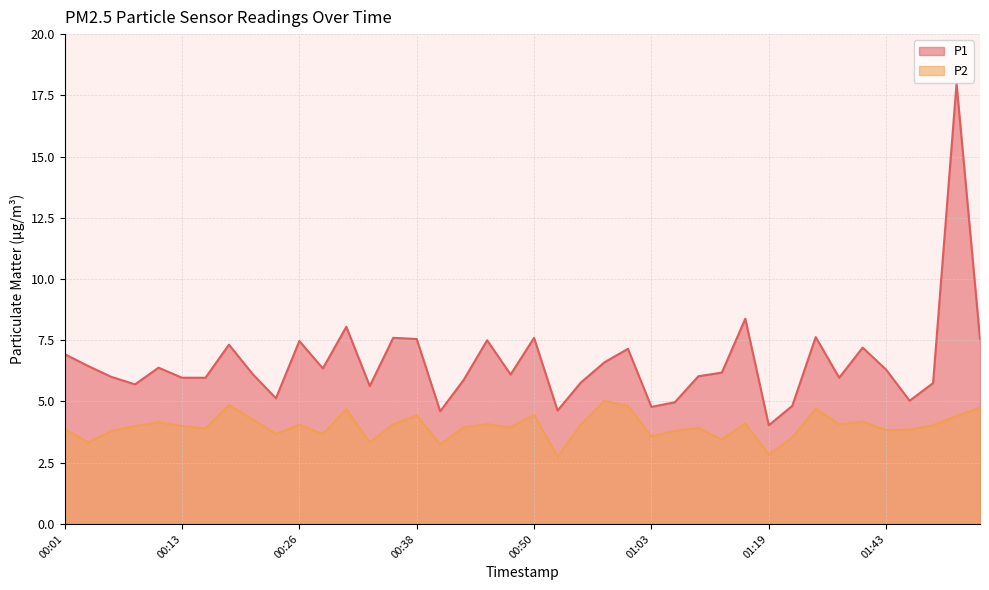

Where is the first local minimum for P1?

00:08